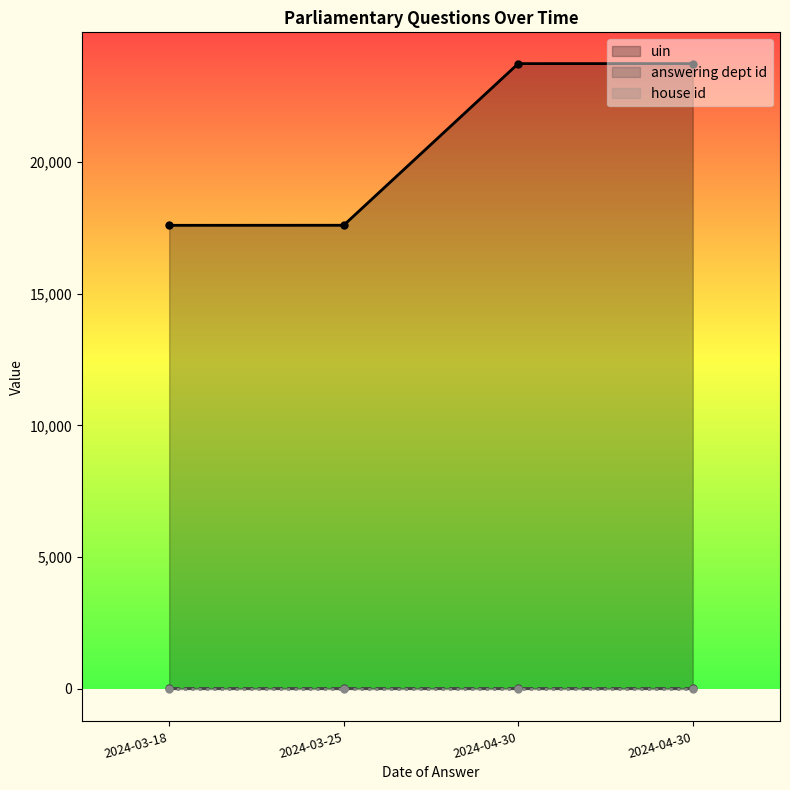

Reading left to right, list all the values displayed in this chart.

uin: 2024-03-18=17597	2024-03-25=17599	2024-04-30=23739	2024-04-30=23740
answering dept id: 2024-03-18=17	2024-03-25=17	2024-04-30=17	2024-04-30=17
house id: 2024-03-18=1	2024-03-25=1	2024-04-30=1	2024-04-30=1